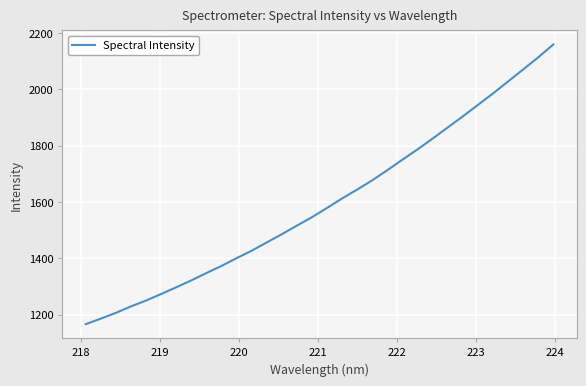

What is the difference between the maximum and minimum values?

993.4